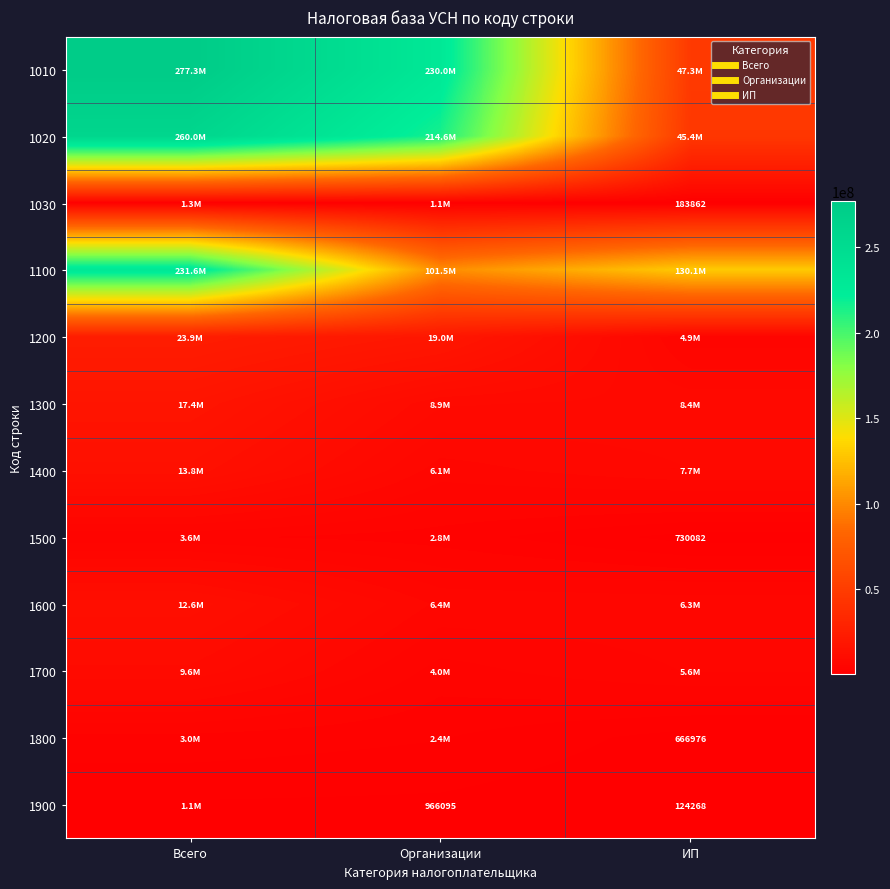

Between Организации and ИП, which is larger?

Организации